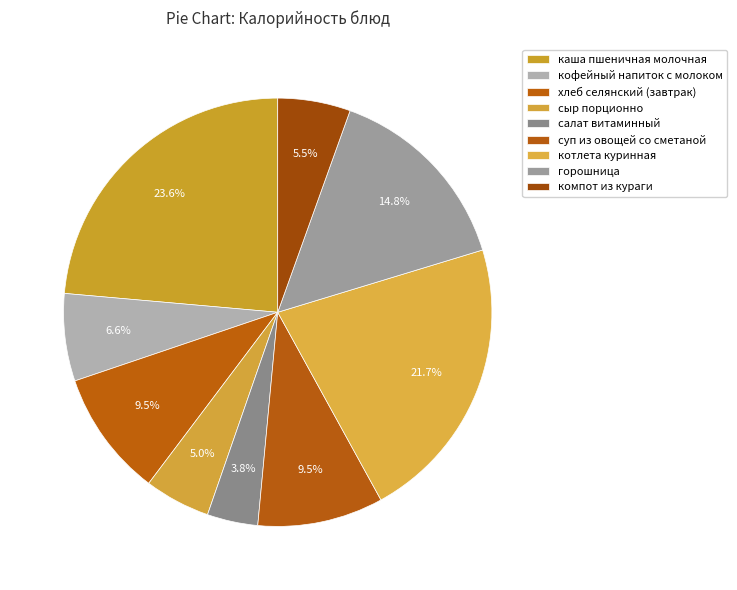

How many segments does this pie chart have?

9